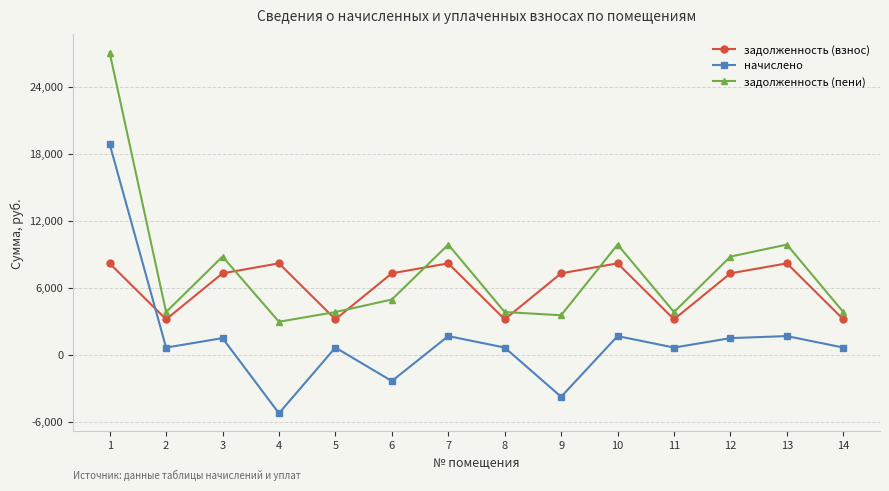

What is the average value of the начислено series?

1347.8